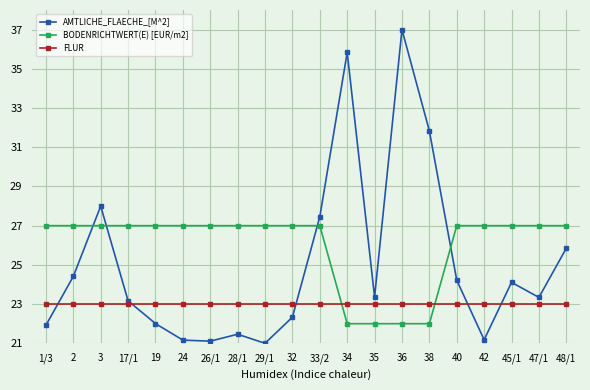

How many values in the AMTLICHE_FLAECHE_[M^2] series are below 23?

8